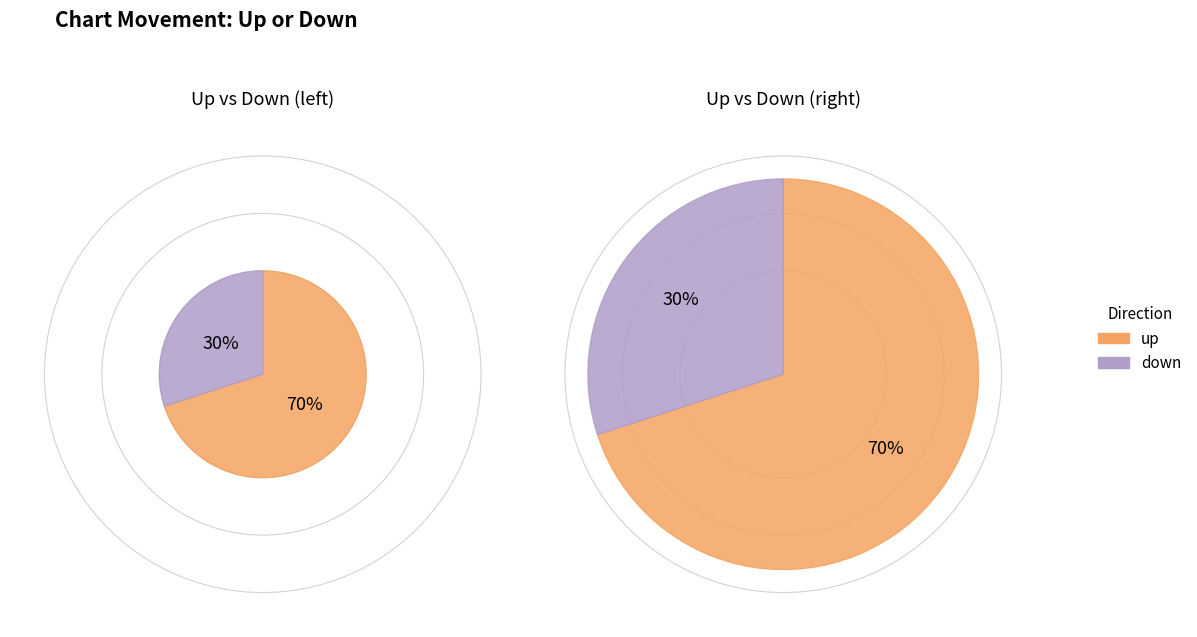

Rank the categories by value from lowest to highest.

down, up